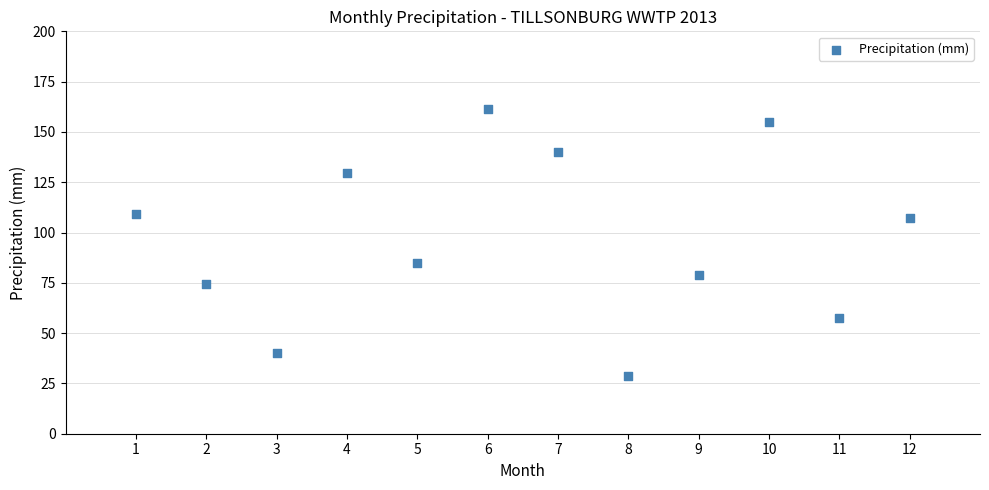

What Y value in the scatter plot is closest to 94?

84.8